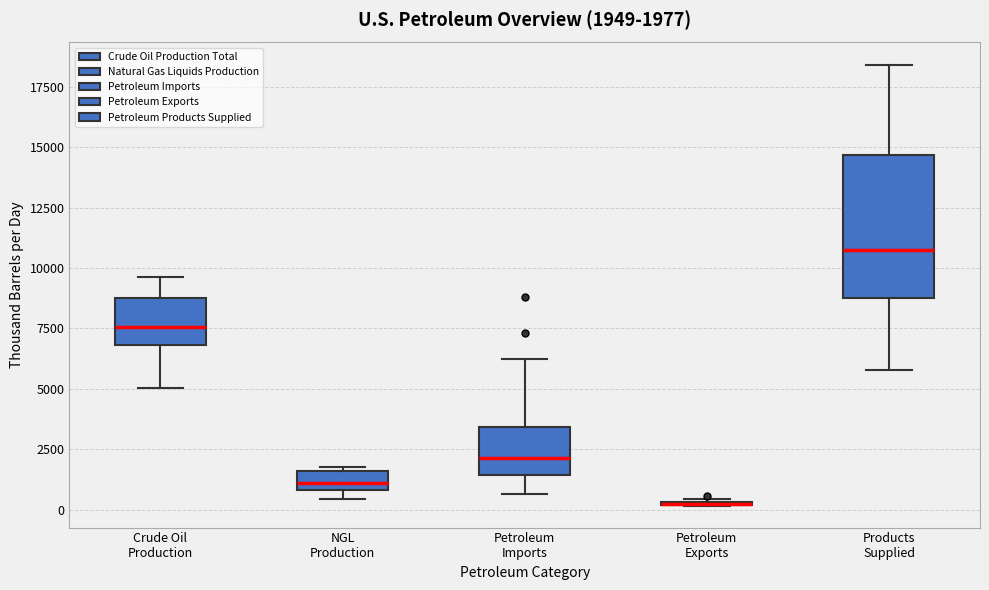

Which box is the tallest, from its lower edge to its upper edge?

Products Supplied